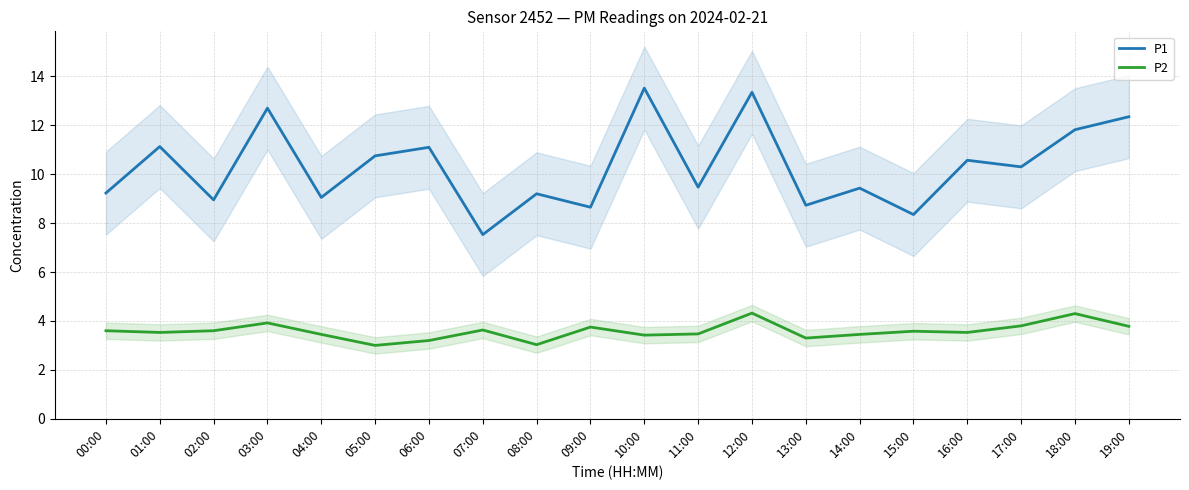

Is the value of P2 at 01:00 greater than the value of P1 at 08:00?

No